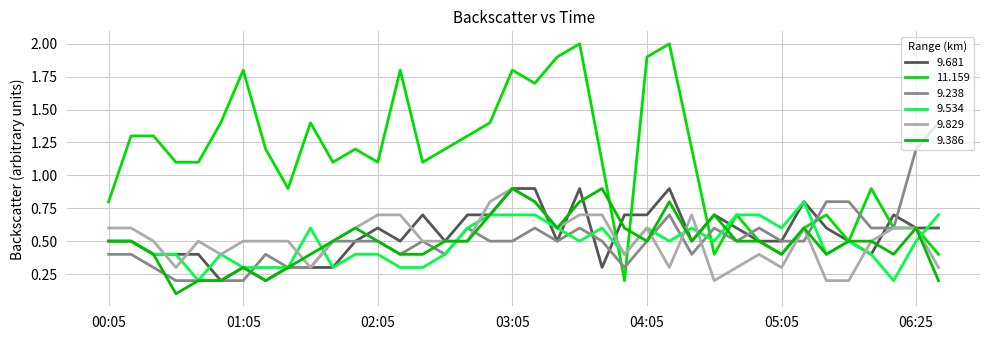

In 9.238, how many points are higher than both neighbors (excluding endpoints)?

8